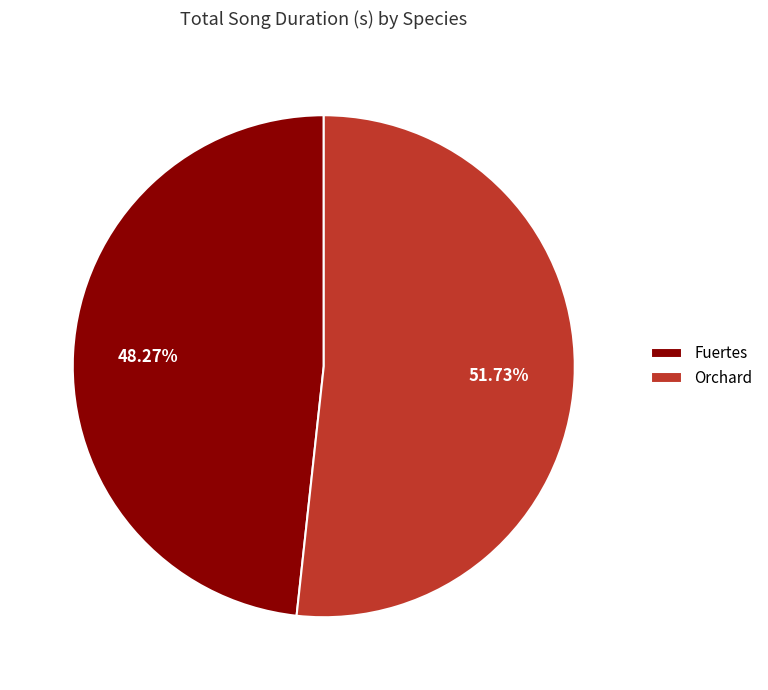

What is the largest slice in the pie chart?

Orchard